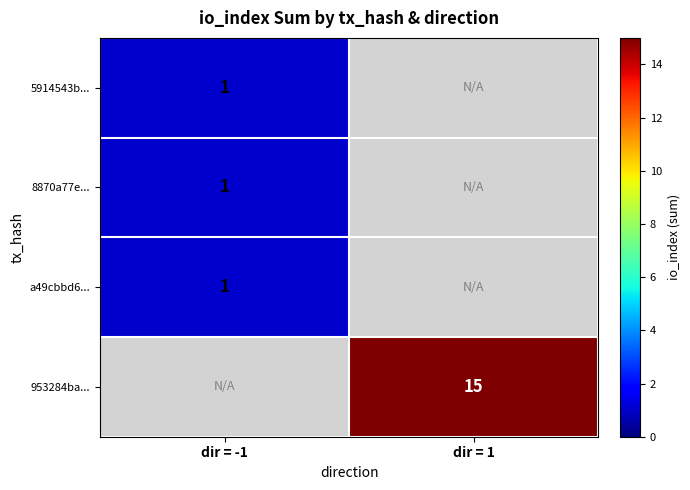

The value of 953284ba... at dir = 1 is 10. True or false?

False